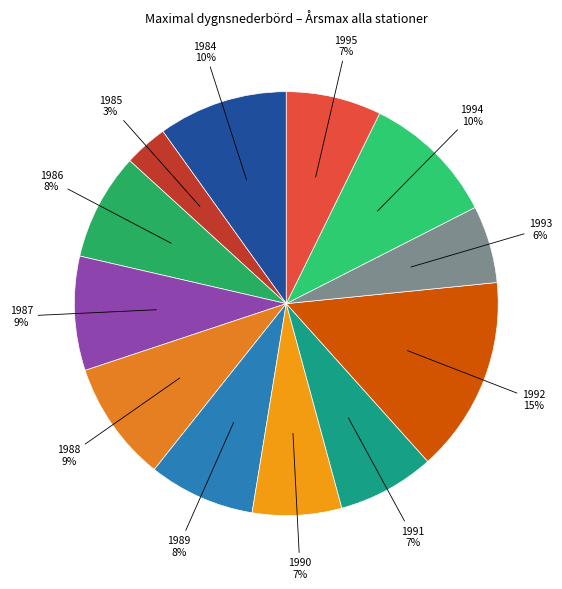

What percentage is the 1992 slice, to the nearest percent?

15%